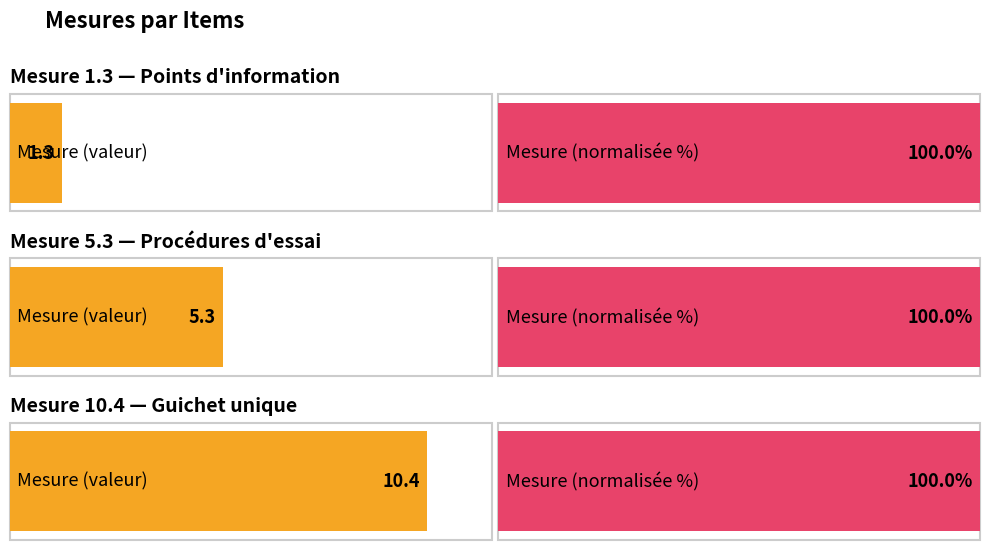

Which has a higher value, 5.3.1, 5.3.2, 5.3.3 or 10.4.1, 10.4.2, 10.4.3, 10.4.4?

10.4.1, 10.4.2, 10.4.3, 10.4.4